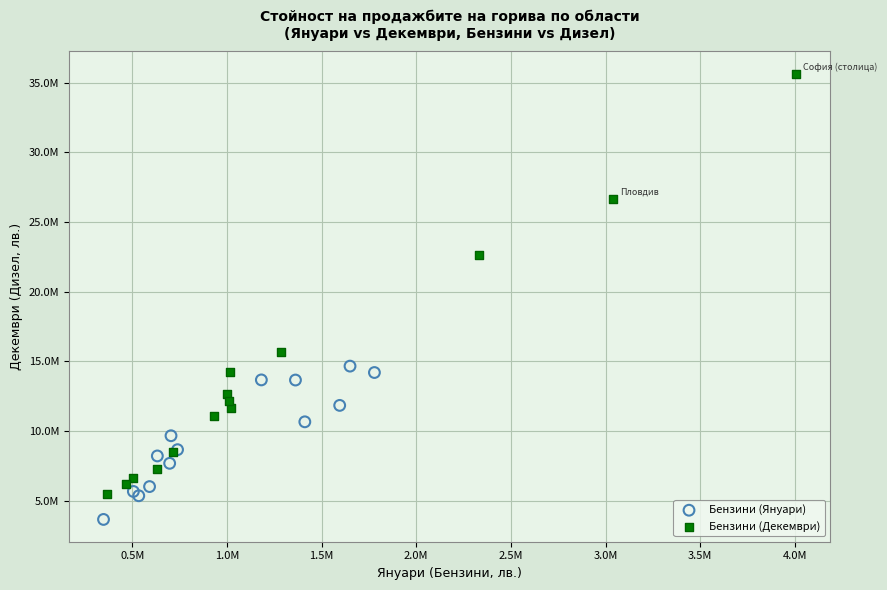

Which series reaches the minimum Y coordinate?

Бензини (Януари)